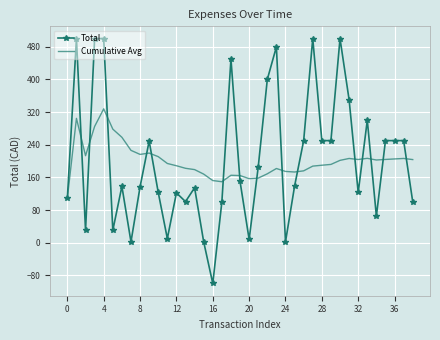

Which series has the widest spread of values?

Total